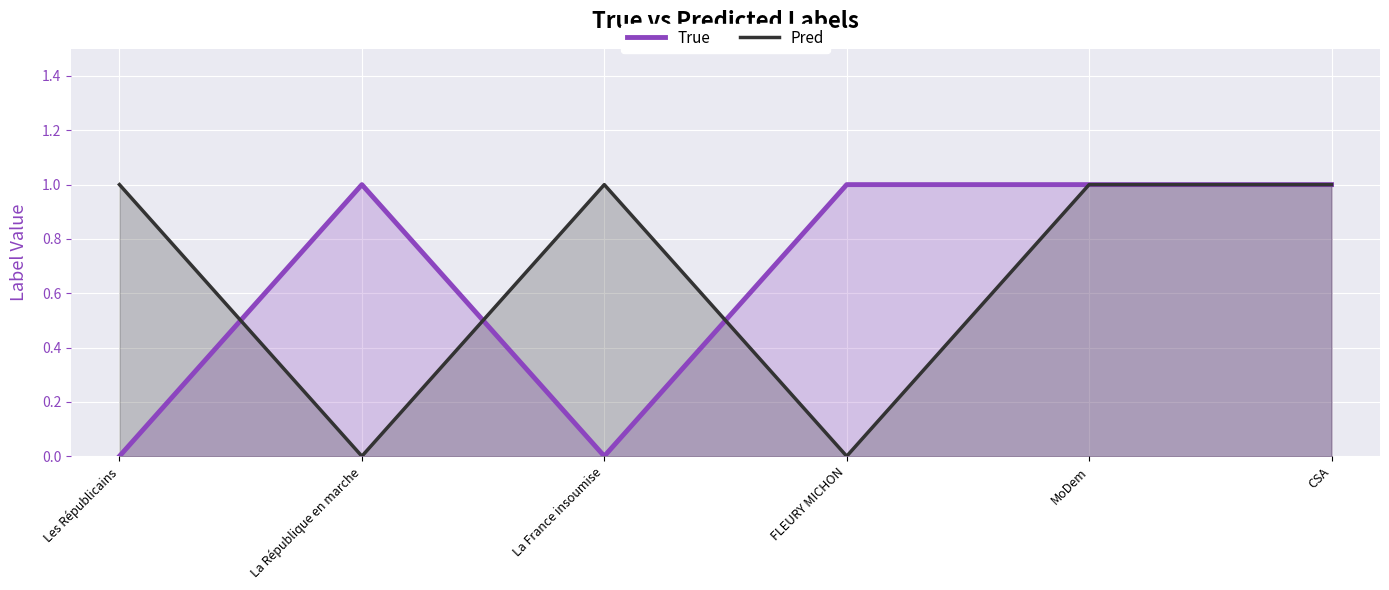

Count the True values in the range 0 to 1.

6